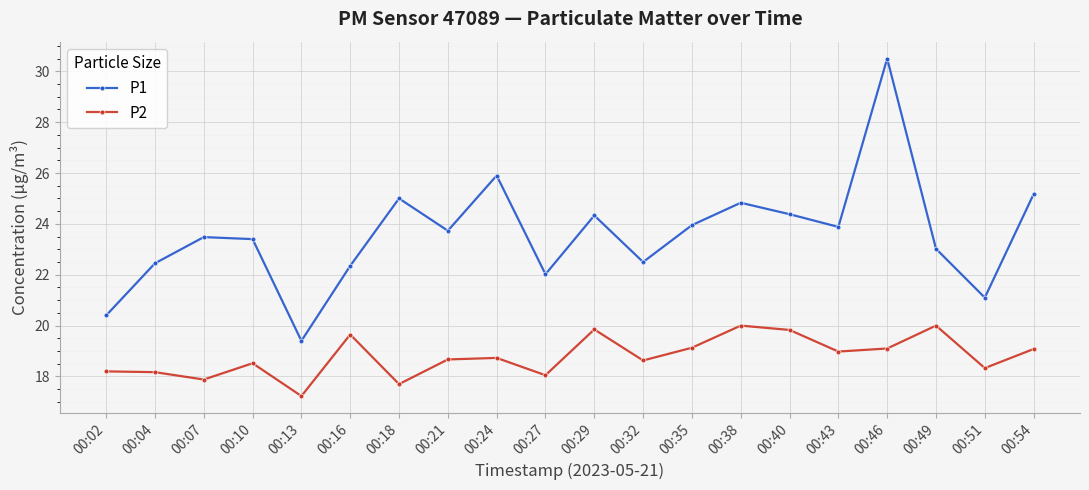

List the series in order of their overall mean, lowest first.

P2, P1